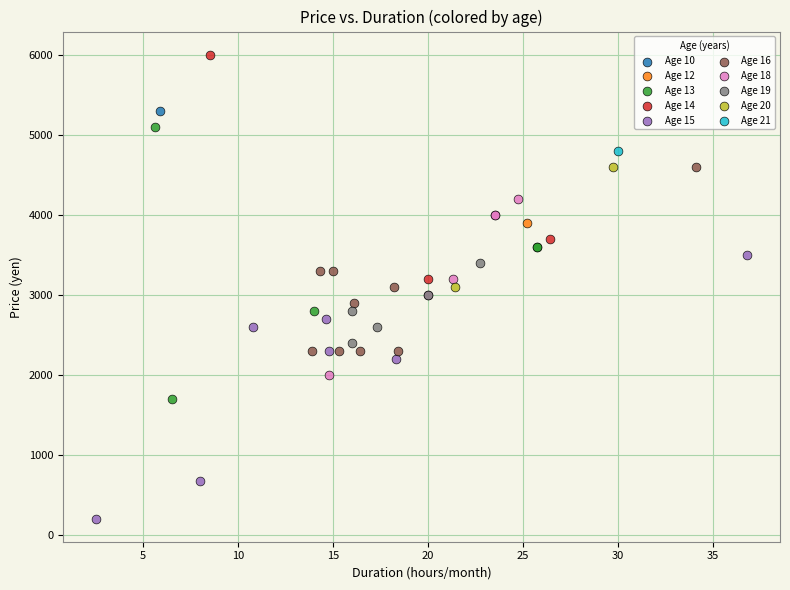

What are all the series names shown in the legend?

Age 10, Age 12, Age 13, Age 14, Age 15, Age 16, Age 18, Age 19, Age 20, Age 21